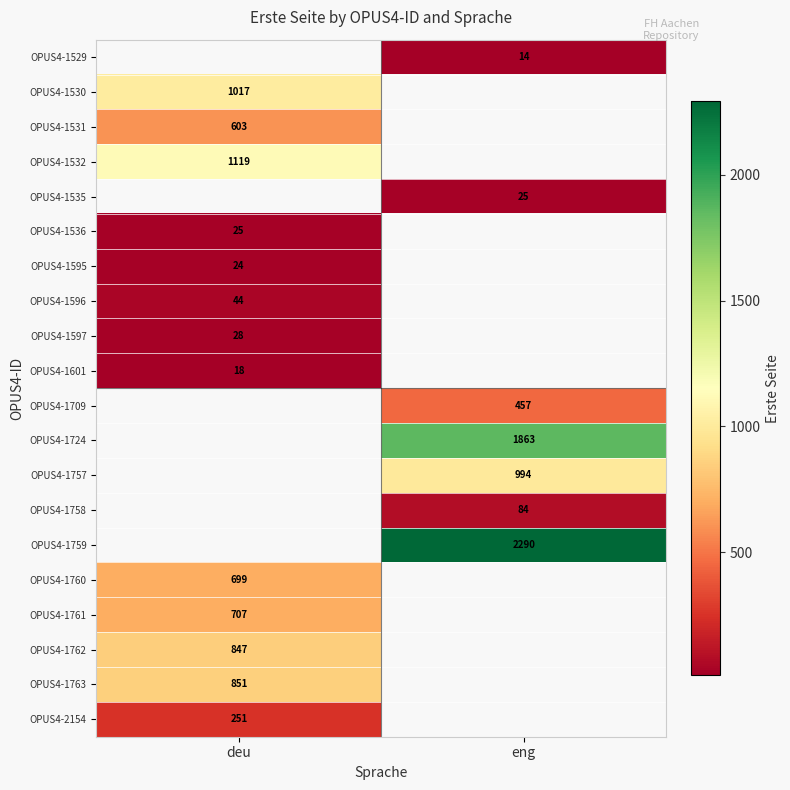

Is the value of OPUS4-1596 at deu greater than the value of OPUS4-1758 at eng?

No